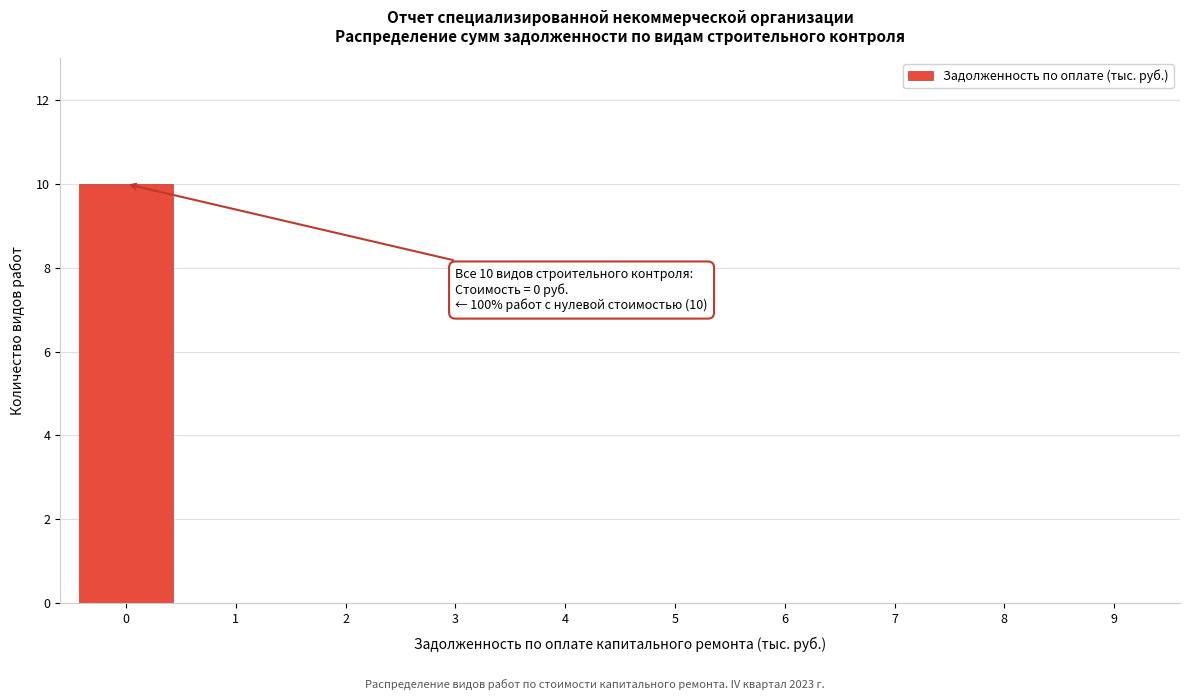

Reading left to right, transcribe all the data shown in this chart.

0=10	1=0	2=0	3=0	4=0	5=0	6=0	7=0	8=0	9=0